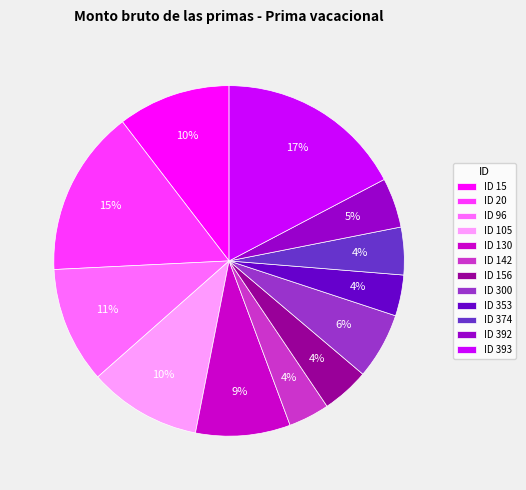

What is the largest slice in the pie chart?

ID 393